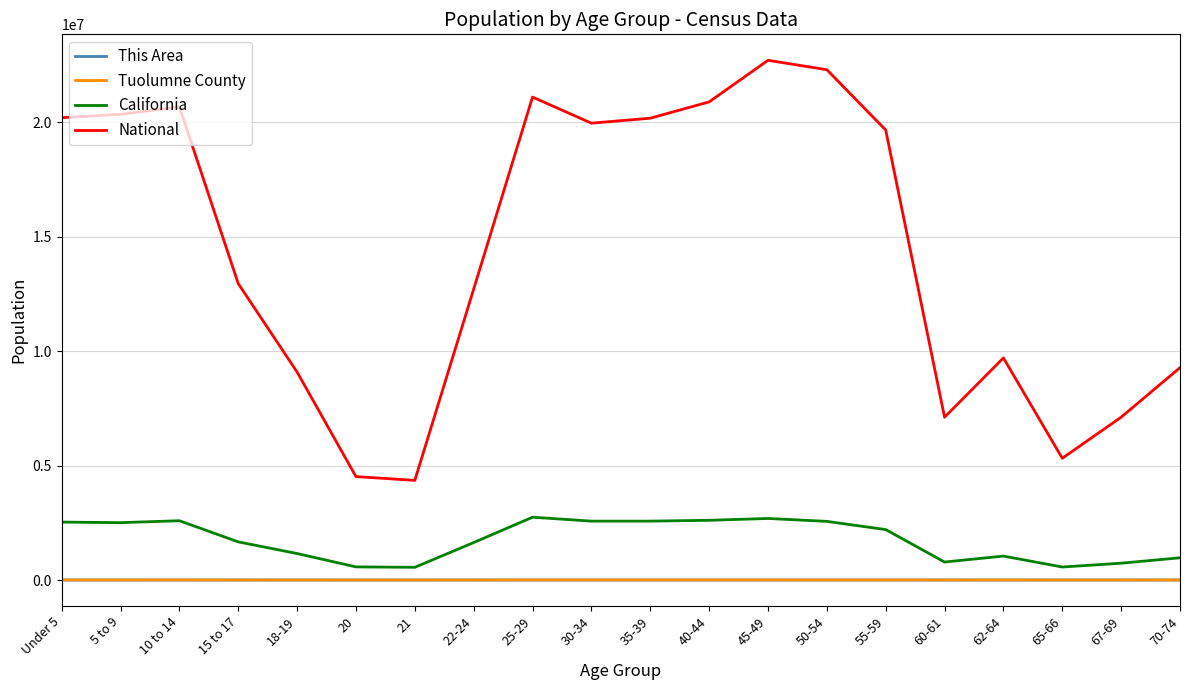

True or false: California and This Area cross at least once.

False